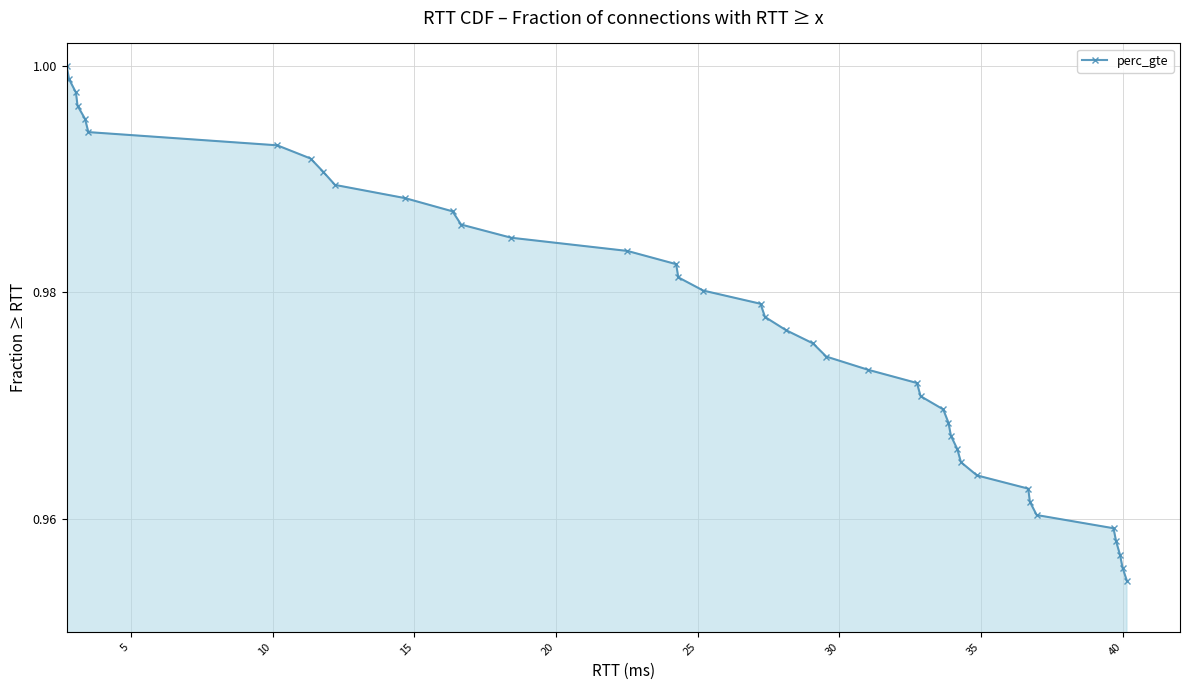

What is the sum of all values?

39.1